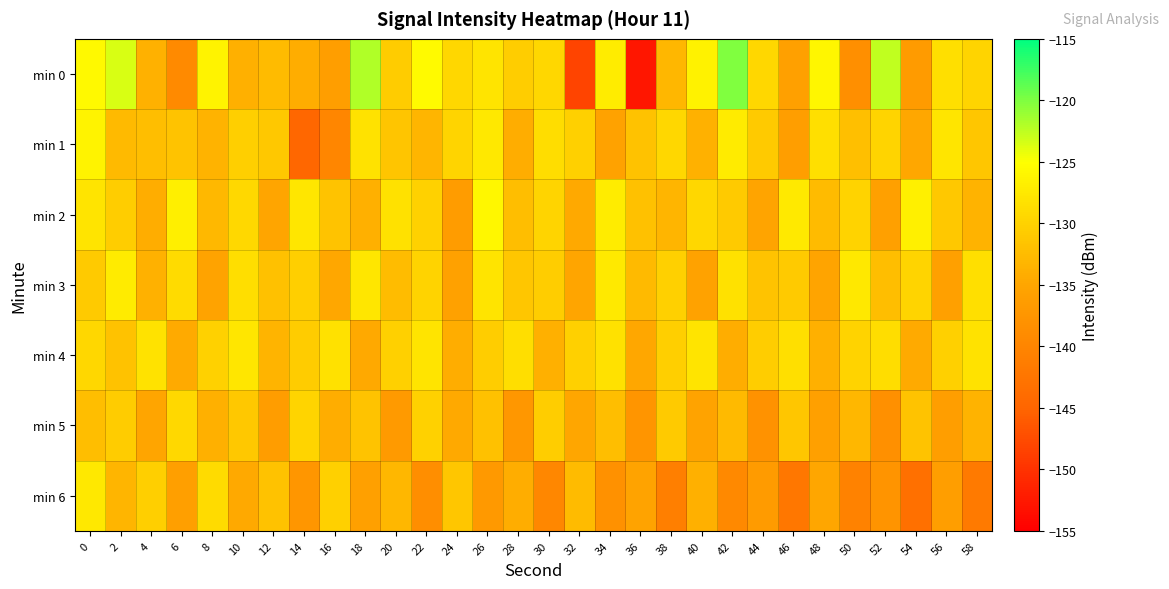

Reading left to right, what are all the values shown in this chart?

min 0: 0=-125.6	2=-123.5	4=-133.7	6=-139.3	8=-126.4	10=-133.8	12=-132.5	14=-134.1	16=-136.2	18=-122.0	20=-130.7	22=-125.6	24=-129.4	26=-128.0	28=-130.6	30=-129.5	32=-148.2	34=-127.2	36=-152.7	38=-133.0	40=-126.5	42=-120.0	44=-129.4	46=-135.9	48=-126.0	50=-138.5	52=-122.6	54=-136.6	56=-128.5	58=-129.8
min 1: 0=-126.4	2=-132.8	4=-132.2	6=-131.6	8=-133.6	10=-130.3	12=-131.2	14=-144.8	16=-139.9	18=-128.3	20=-131.5	22=-133.2	24=-129.8	26=-127.6	28=-134.1	30=-128.9	32=-130.2	34=-135.6	36=-131.8	38=-129.4	40=-133.7	42=-127.3	44=-130.9	46=-136.2	48=-128.5	50=-132.1	52=-129.7	54=-134.8	56=-127.9	58=-131.3
min 2: 0=-128.1	2=-130.5	4=-134.2	6=-126.8	8=-132.9	10=-129.3	12=-135.1	14=-127.7	16=-131.6	18=-133.8	20=-128.4	22=-130.1	24=-136.5	26=-125.9	28=-132.3	30=-129.7	32=-134.6	34=-127.1	36=-131.9	38=-133.2	40=-129.5	42=-130.8	44=-135.3	46=-127.4	48=-132.6	50=-130.0	52=-135.8	54=-126.6	56=-131.2	58=-133.5
min 3: 0=-130.8	2=-127.2	4=-133.6	6=-129.0	8=-135.4	10=-128.6	12=-132.0	14=-130.4	16=-134.8	18=-127.8	20=-132.5	22=-129.9	24=-135.7	26=-128.1	28=-131.4	30=-130.6	32=-135.1	34=-127.5	36=-132.8	38=-130.2	40=-135.5	42=-128.3	44=-131.7	46=-130.9	48=-135.2	50=-127.6	52=-132.2	54=-129.8	56=-135.9	58=-128.5
min 4: 0=-129.5	2=-131.8	4=-128.2	6=-134.4	8=-130.1	10=-127.7	12=-133.3	14=-130.7	16=-128.4	18=-134.6	20=-130.3	22=-128.0	24=-134.1	26=-130.5	28=-128.7	30=-133.8	32=-130.2	34=-128.3	36=-134.7	38=-130.4	40=-128.1	42=-134.2	44=-130.6	46=-128.5	48=-133.9	50=-130.0	52=-128.8	54=-134.5	56=-130.3	58=-128.2
min 5: 0=-132.3	2=-130.7	4=-135.1	6=-129.3	8=-133.8	10=-131.2	12=-136.4	14=-129.8	16=-134.1	18=-131.6	20=-136.8	22=-130.1	24=-134.6	26=-131.9	28=-137.2	30=-130.5	32=-135.0	34=-132.3	36=-137.6	38=-130.9	40=-135.4	42=-132.7	44=-138.0	46=-131.3	48=-135.8	50=-133.1	52=-138.4	54=-131.7	56=-136.2	58=-133.5
min 6: 0=-127.6	2=-133.2	4=-130.4	6=-136.0	8=-129.0	10=-134.6	12=-131.8	14=-137.4	16=-130.2	18=-135.8	20=-133.0	22=-138.6	24=-131.4	26=-137.0	28=-134.2	30=-139.8	32=-132.6	34=-138.2	36=-135.4	38=-141.0	40=-133.8	42=-139.4	44=-136.6	46=-142.2	48=-135.0	50=-140.6	52=-137.8	54=-143.4	56=-136.2	58=-141.8